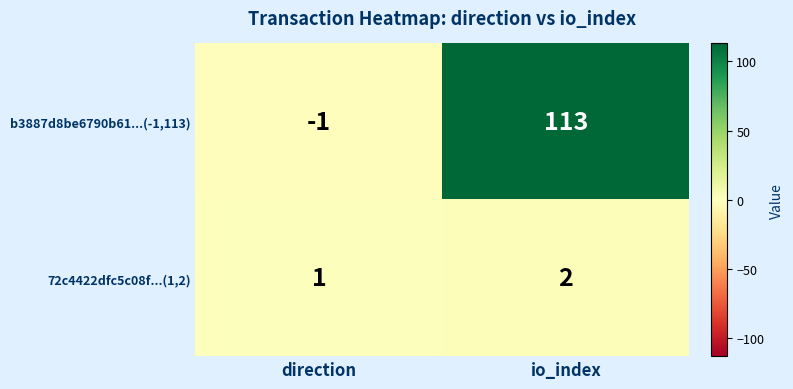

How many data points does each series have?

2